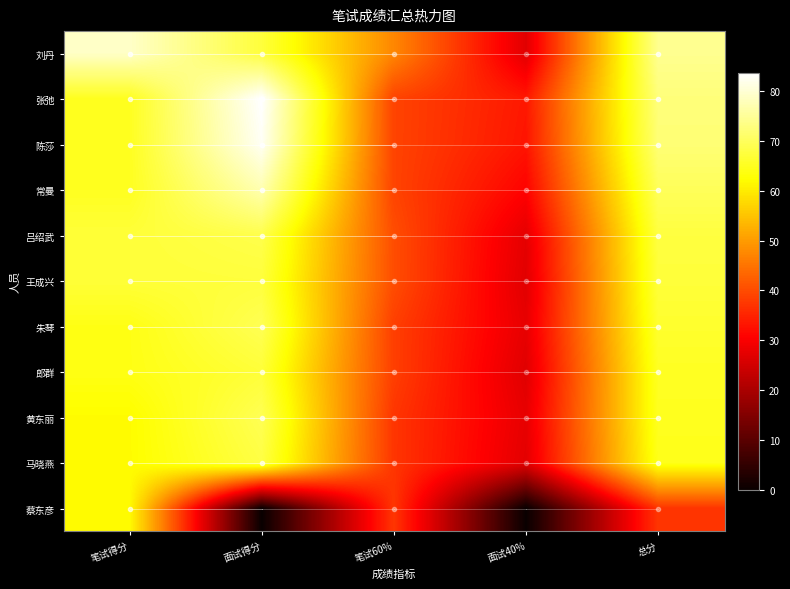

What is the spread (max minus min) of values at 笔试60%?

10.2